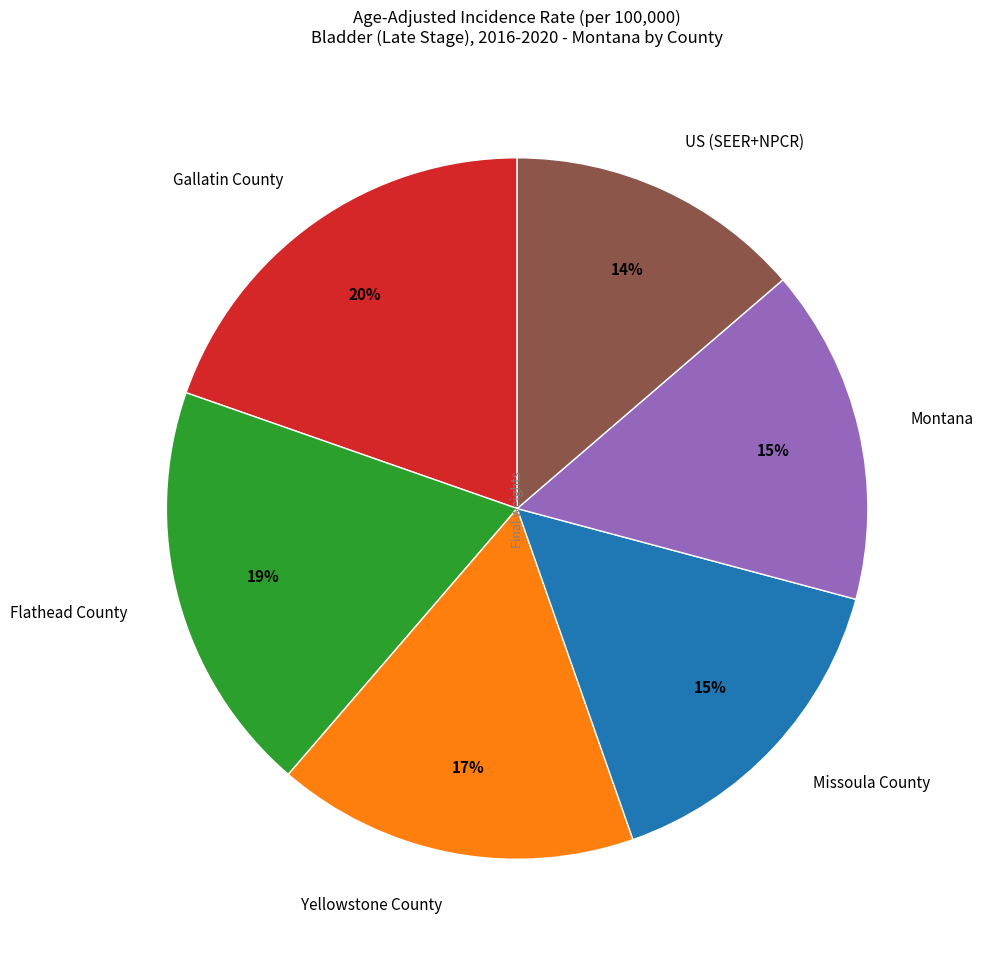

How many segments does this pie chart have?

6